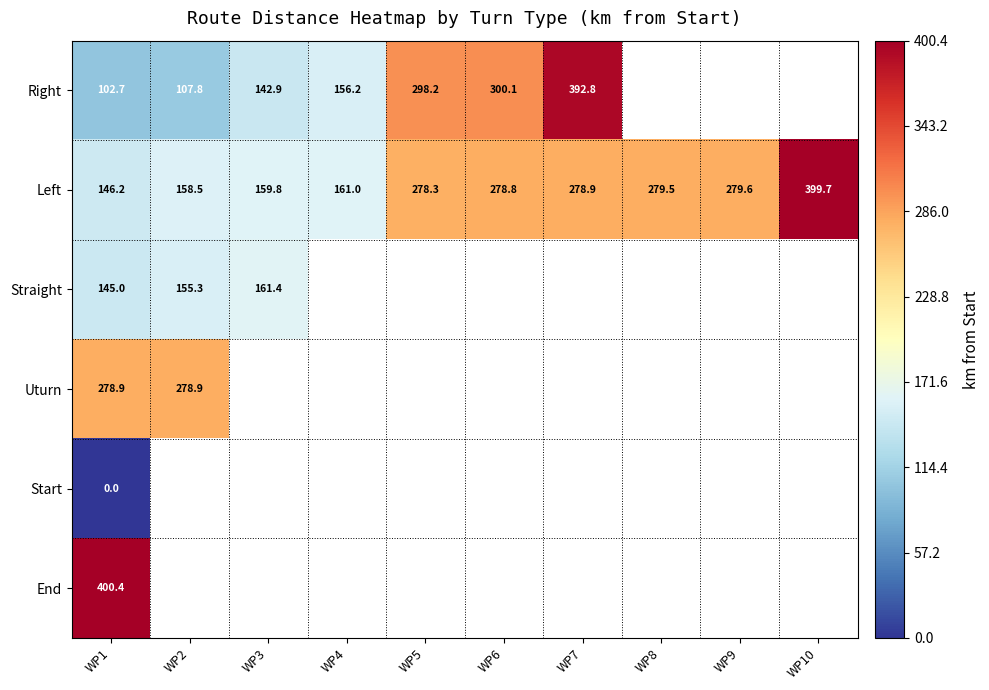

True or false: Left has a value of 278.3 at WP5.

True